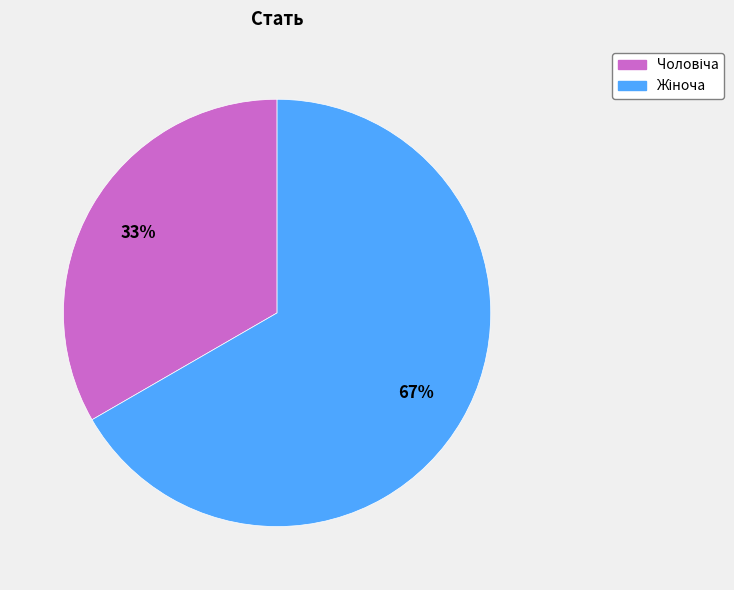

To the nearest percent, what is the average slice percentage?

50%